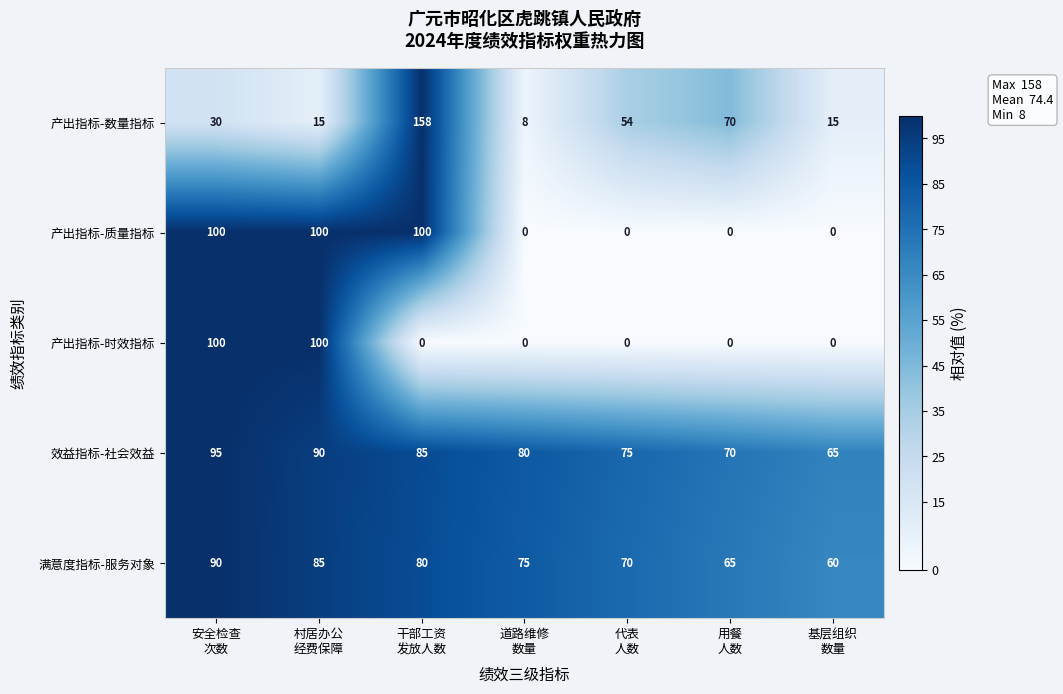

How many series are shown in this chart?

5